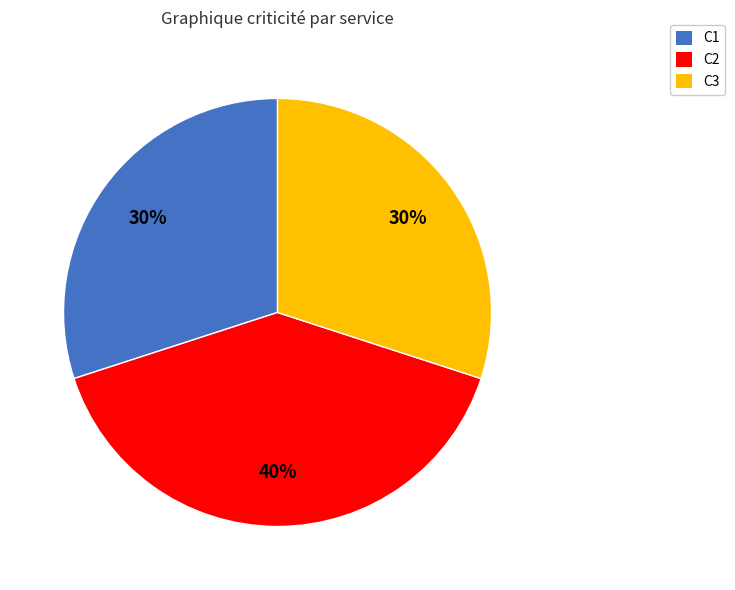

To the nearest percent, what is the difference between the largest and smallest slice percentages?

10%